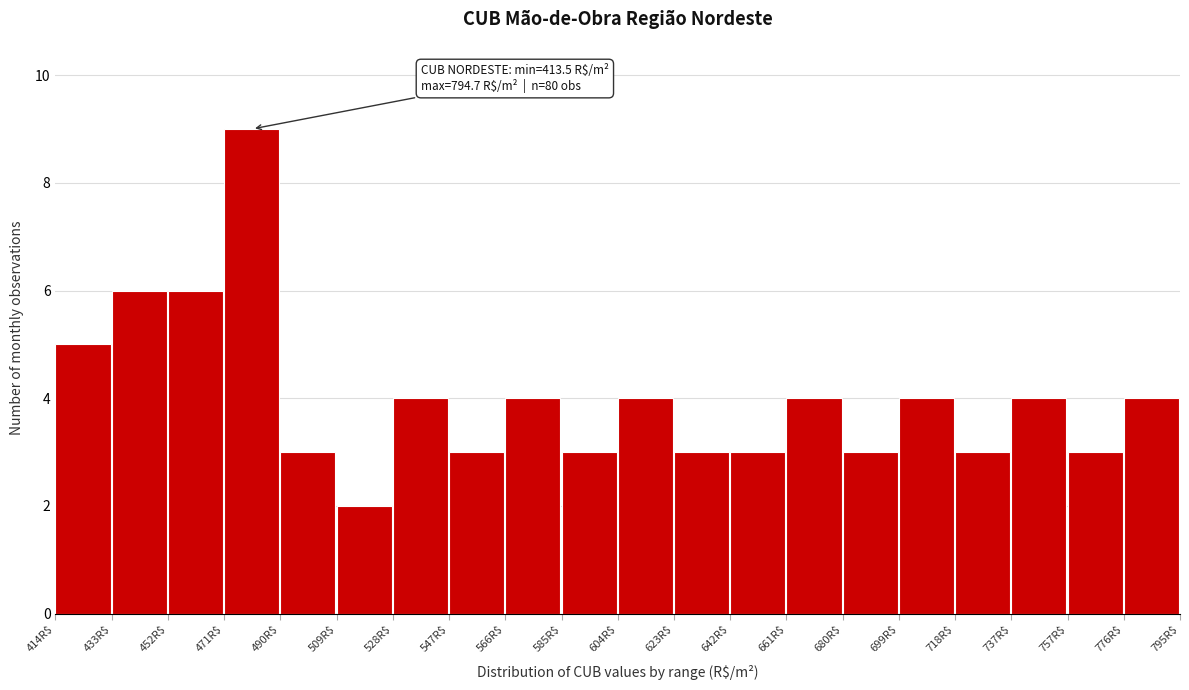

Over which range of the x-axis is the bar tallest?

470 to 490